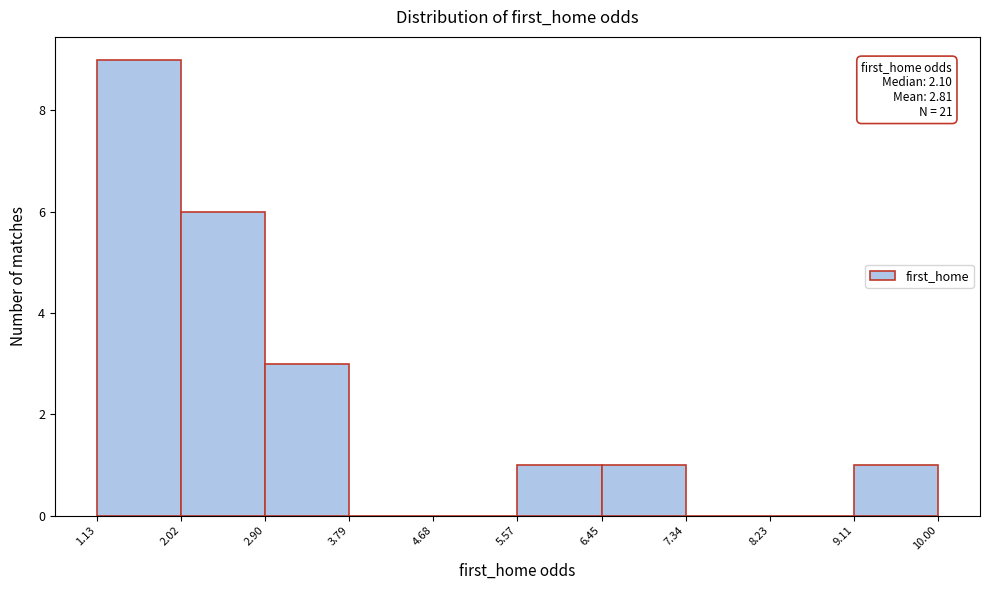

Over which range of the x-axis is the bar tallest?

1.13 to 2.02